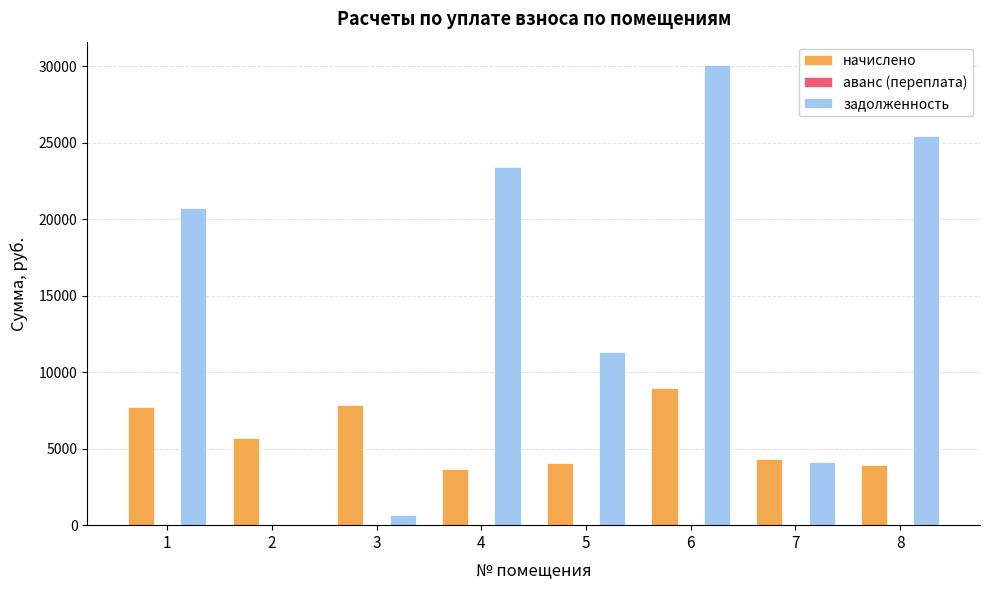

At which category is the sum across all series the highest?

6